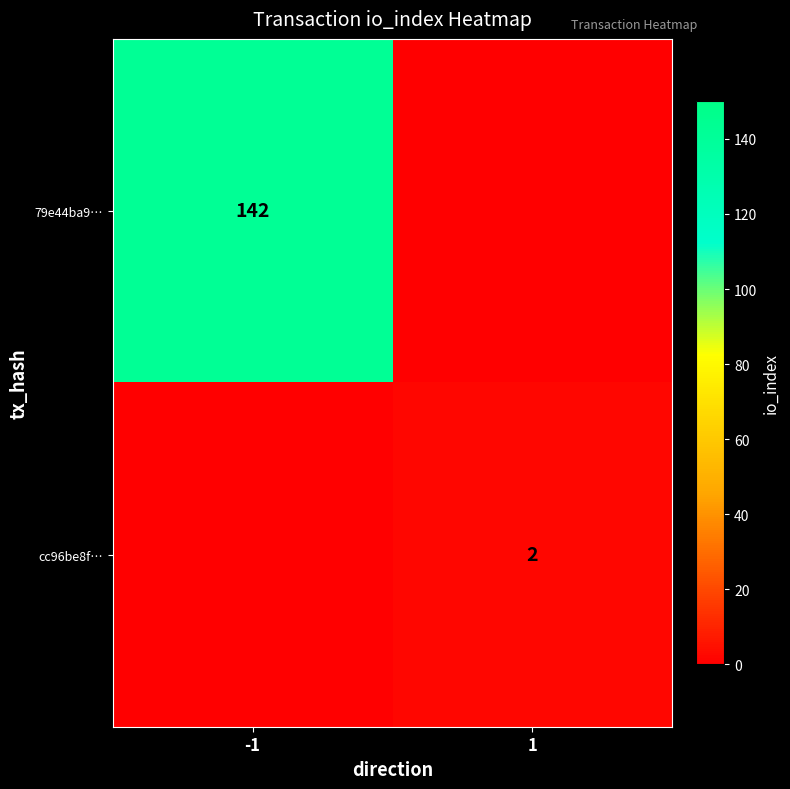

Is it true that 79e44ba9… equals 195 at -1?

False